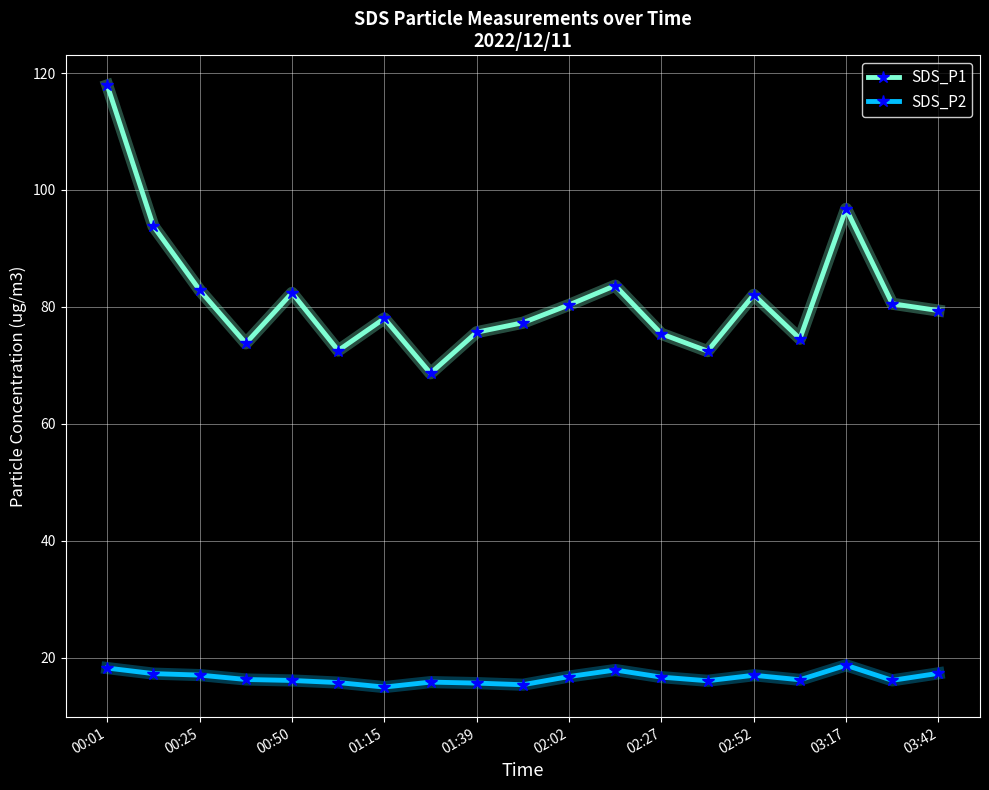

At how many categories does at least one series exceed 52?

19